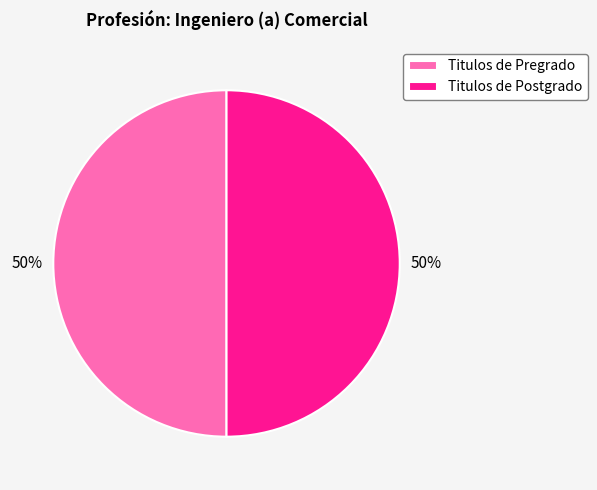

To the nearest percent, what percentage of the pie is Titulos de Pregrado?

50%